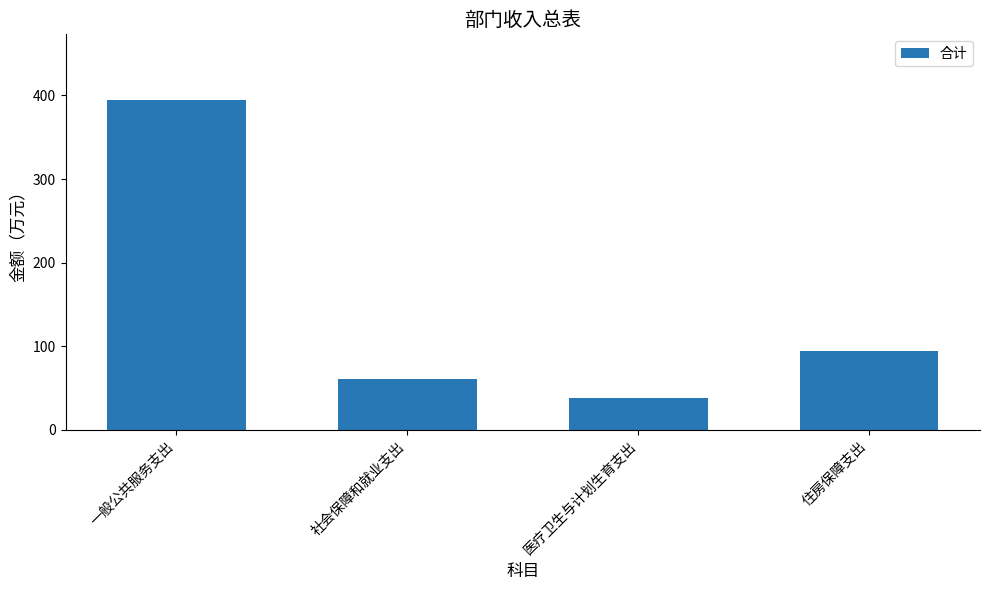

What position from the right is 住房保障支出?

1